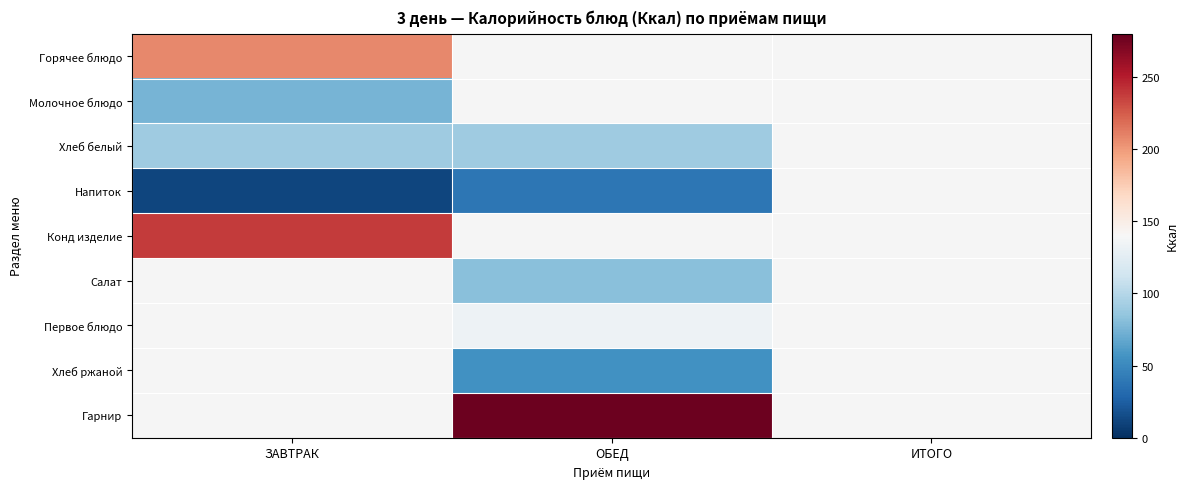

Which series has the widest spread of values?

Гарнир